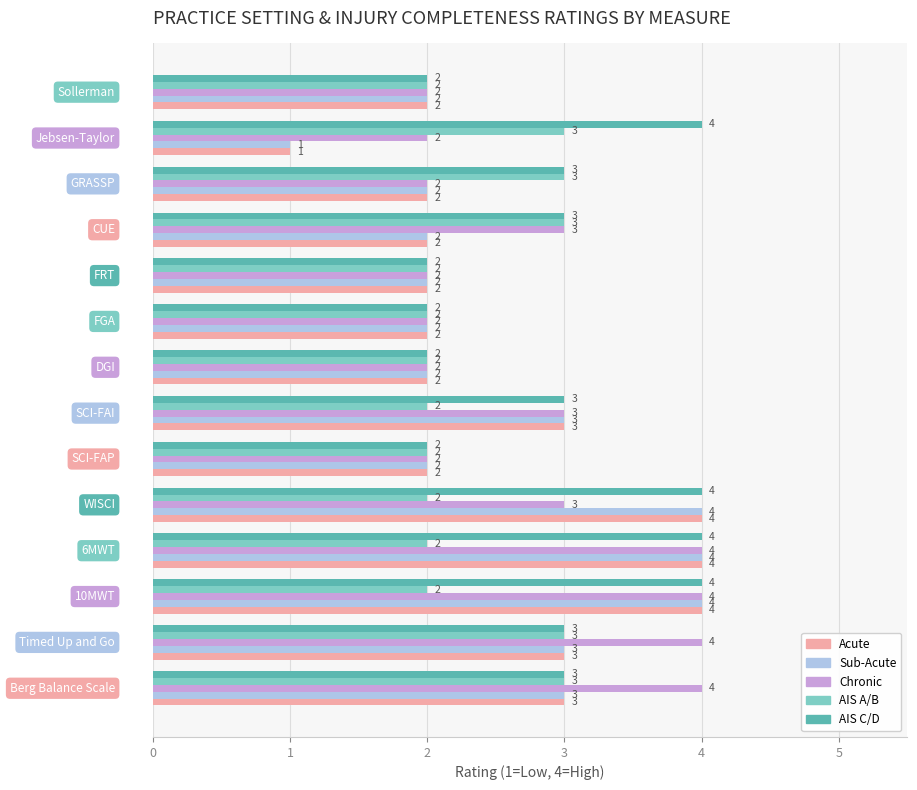

What is the greatest value displayed?

4